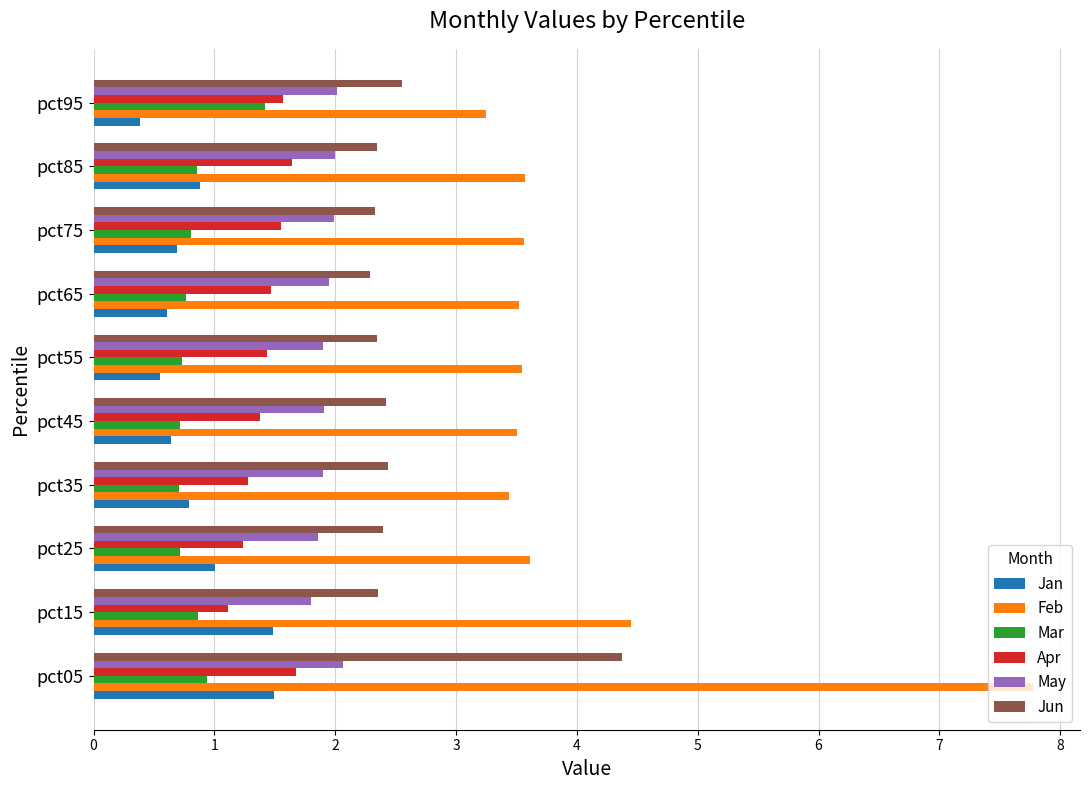

How many data points does each series have?

10